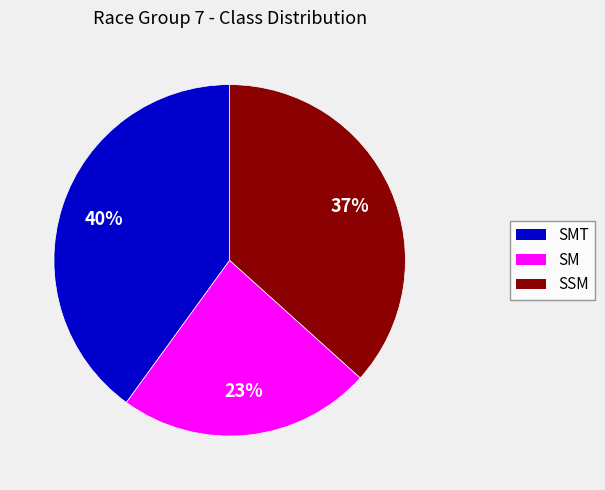

To the nearest percent, what is the average slice percentage?

33%